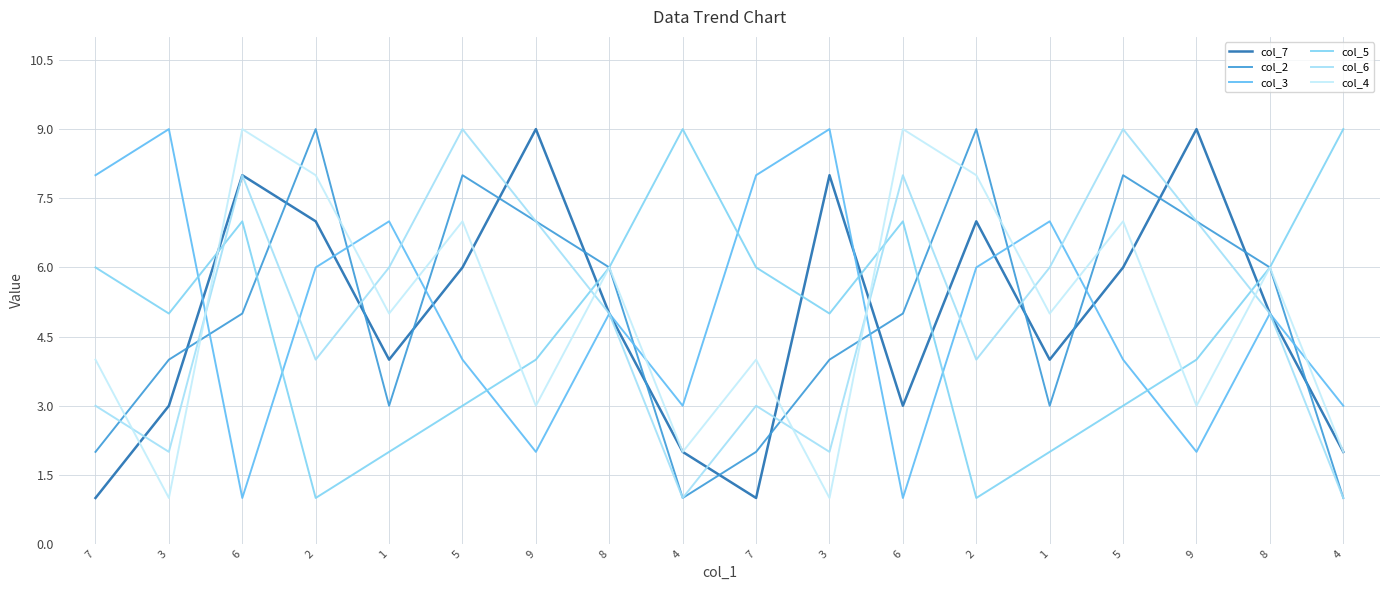

At which category is the sum across all series the highest?

6